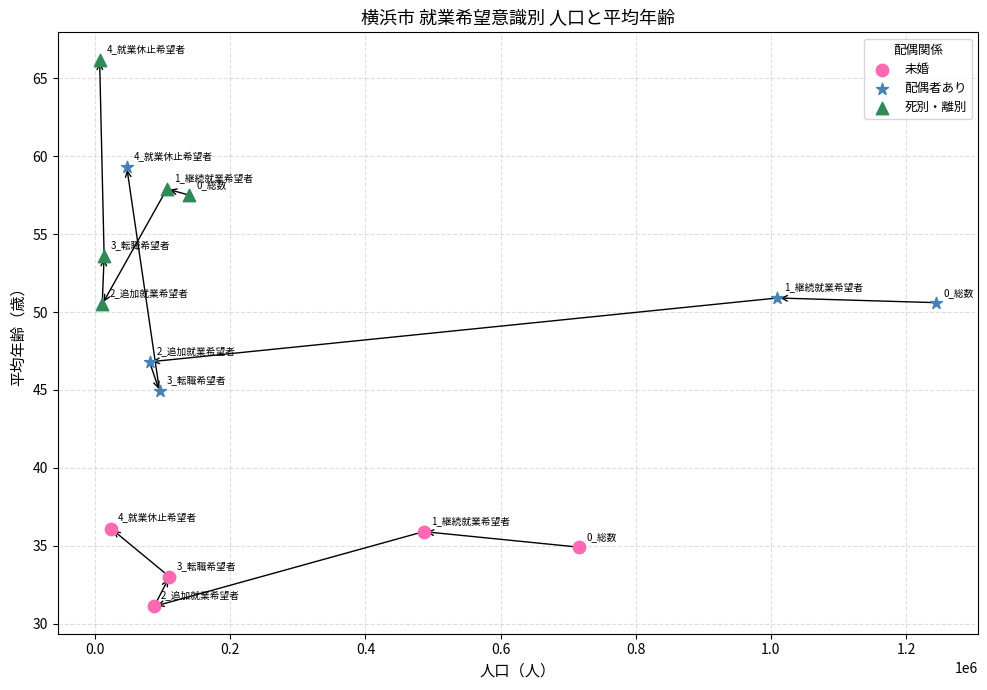

Which series contains the highest Y value?

死別・離別